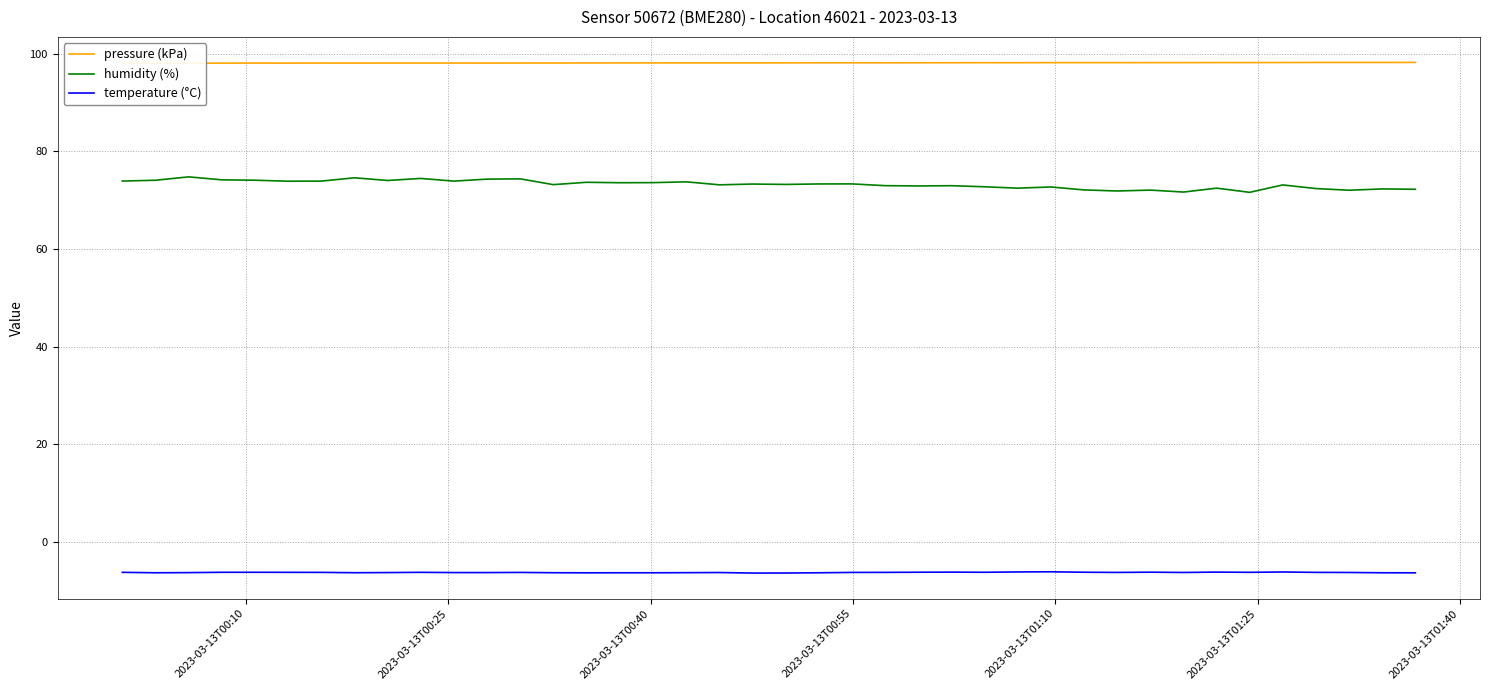

What is the minimum value for humidity (%)?

71.6